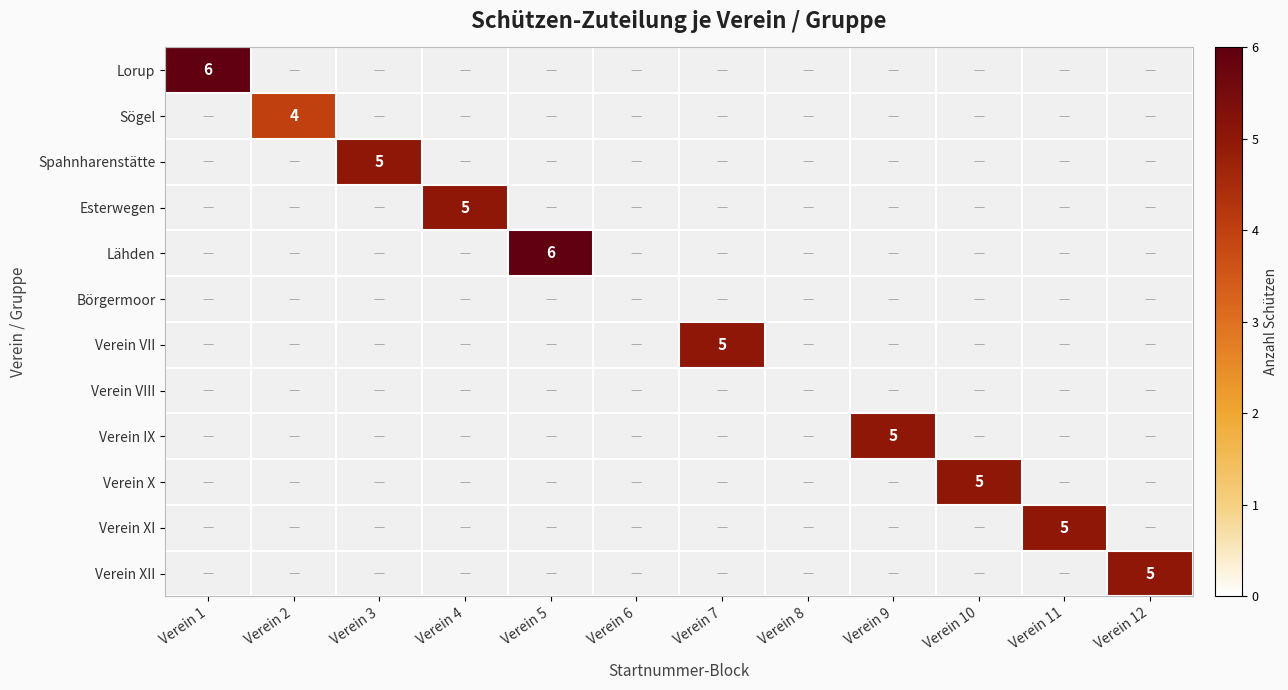

At which label does Verein X reach its minimum?

Verein 1